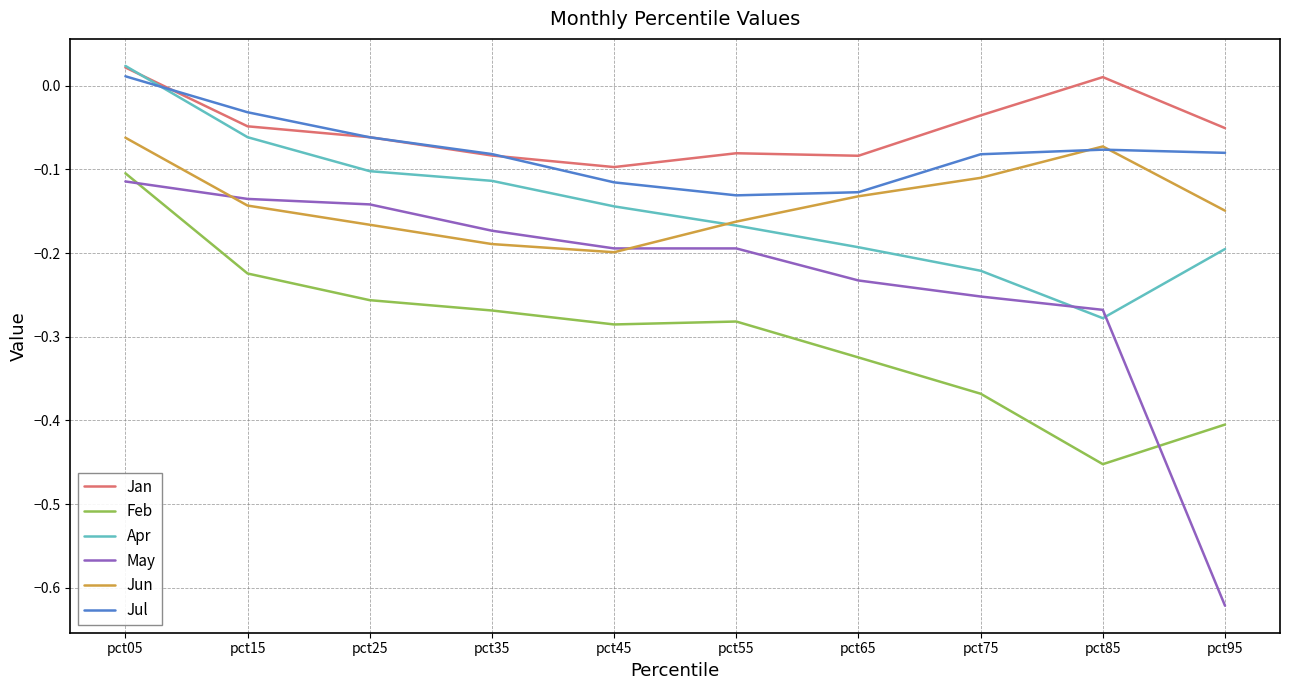

What is the sum of the May values at pct95 and pct45?

-0.8